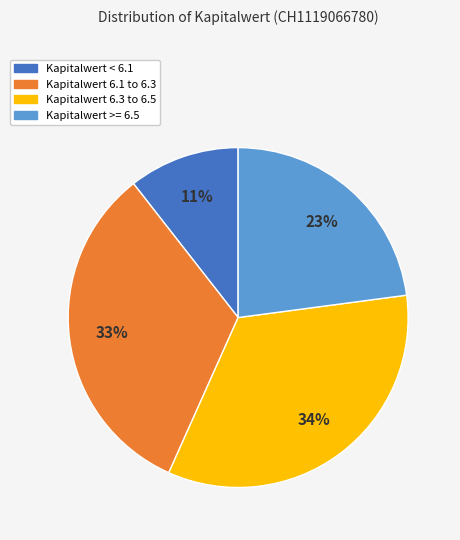

Does any single category account for the majority?

No